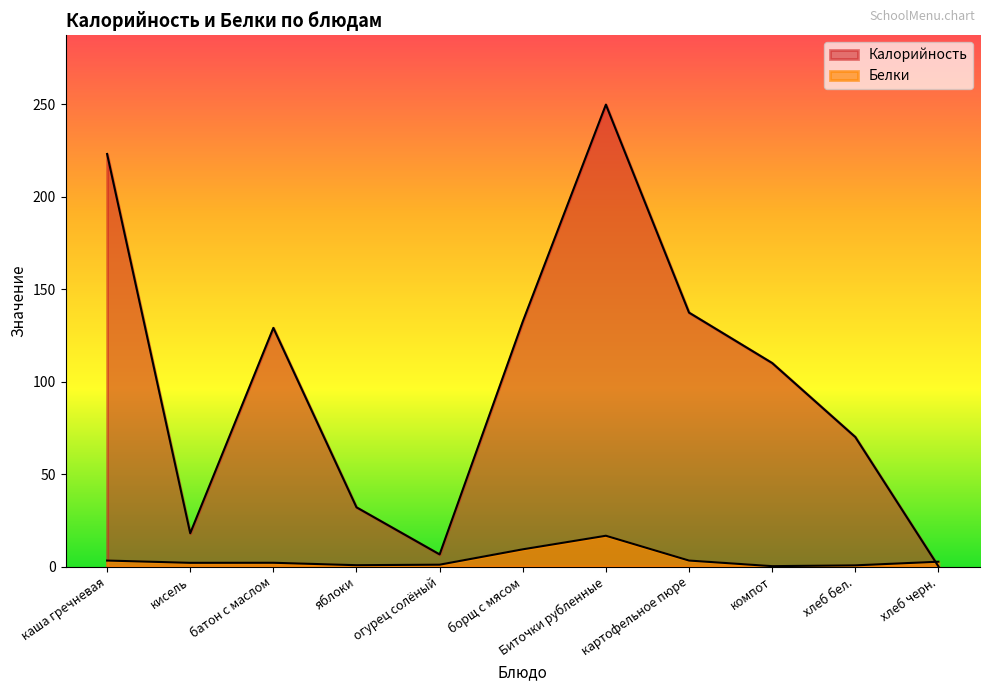

Where do Белки and Калорийность first cross each other?

хлеб бел. and хлеб черн.